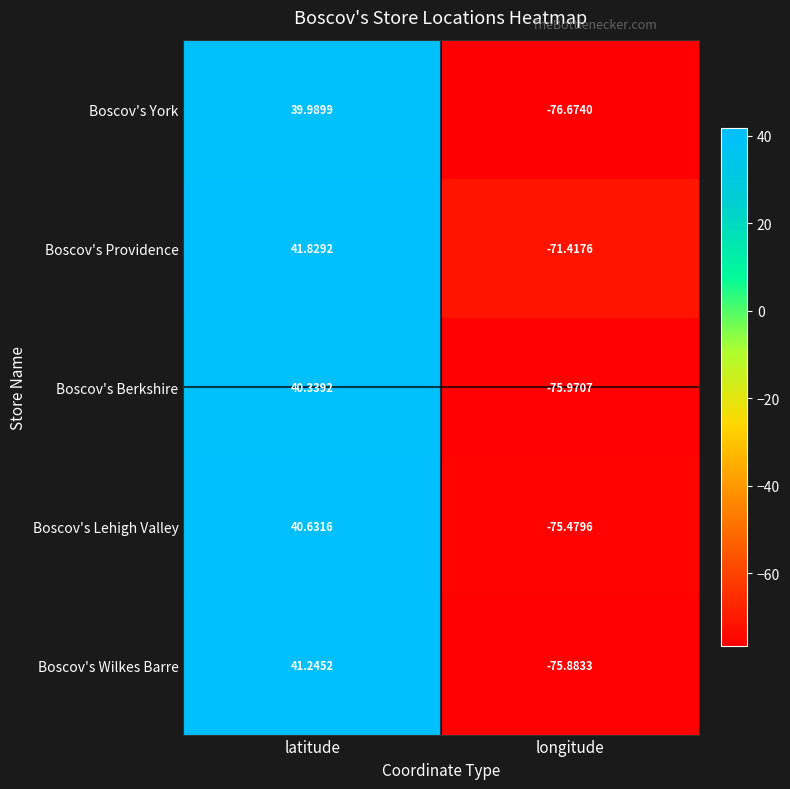

Which series has the largest total across all categories?

Boscov's Providence